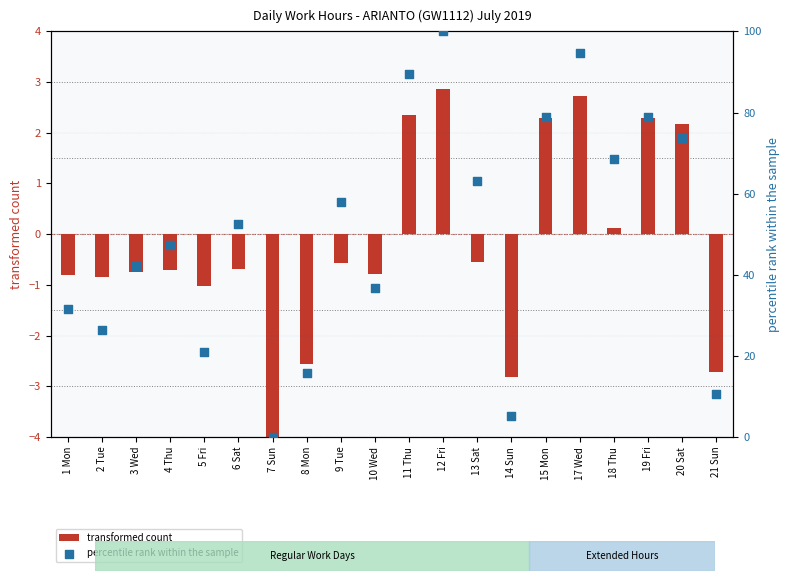

Which series contains the lowest Y value?

transformed count